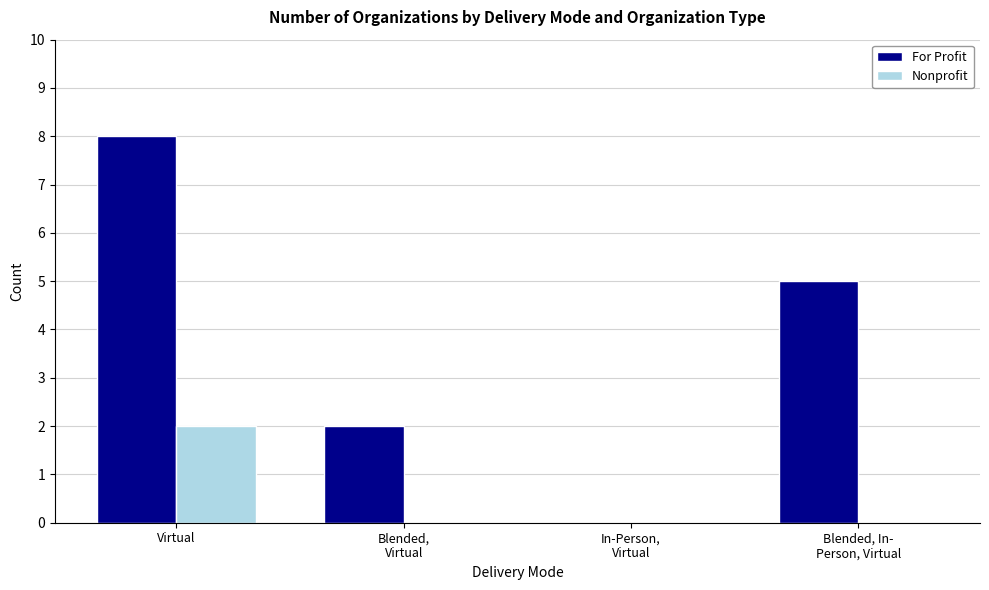

Count the number of data series in this chart.

2